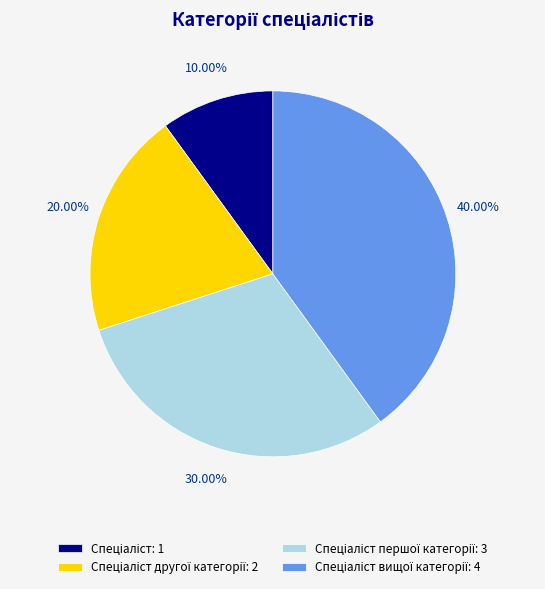

Does any single category account for the majority?

No